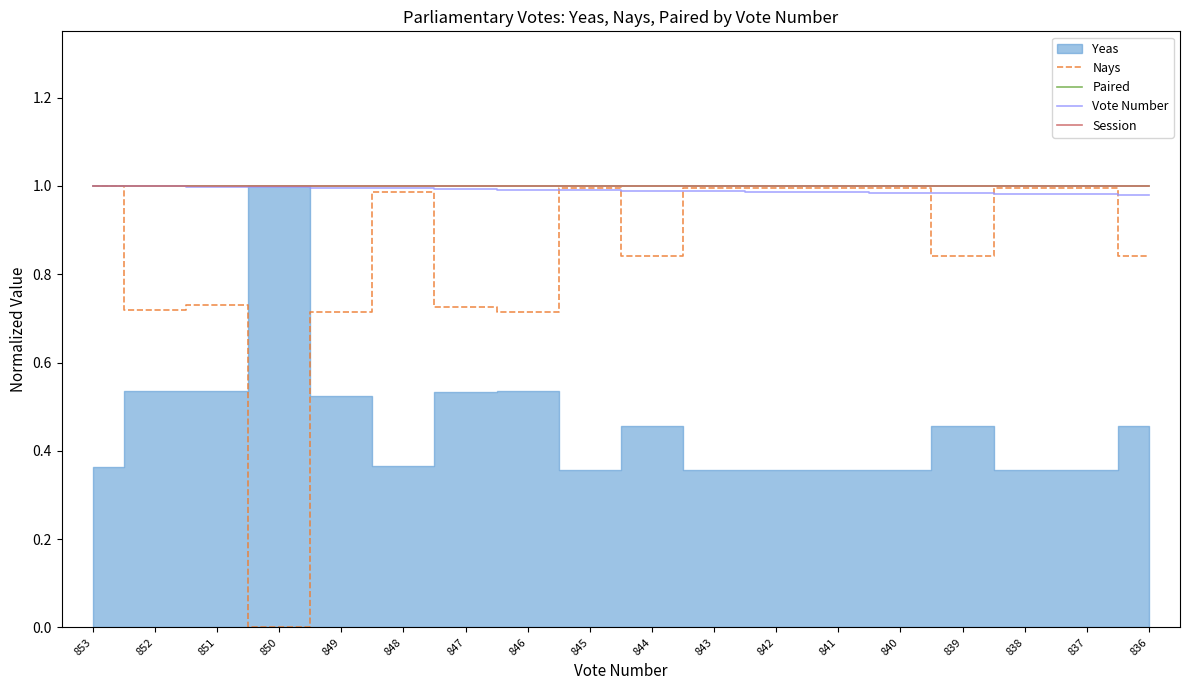

The Nays series shows 0.3 at 840. True or false?

False